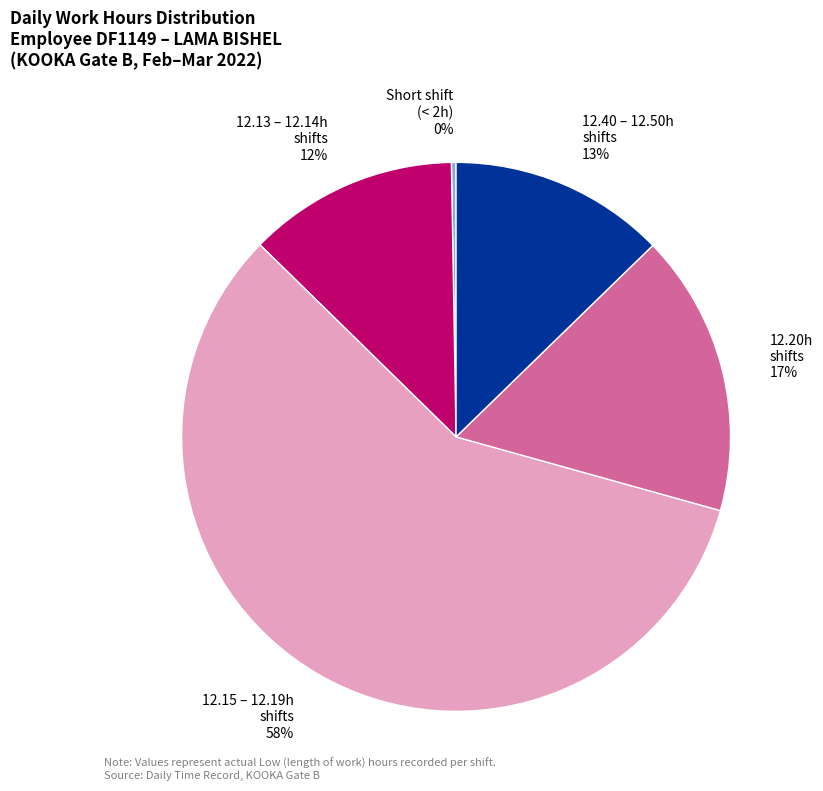

True or false: 12.40 – 12.50h shifts 13% accounts for 6% of the total.

False